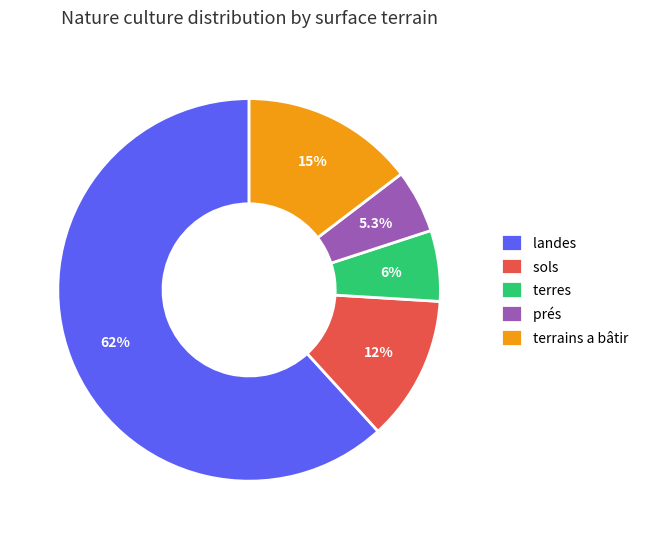

What portion of the pie excludes terres?

94.0%